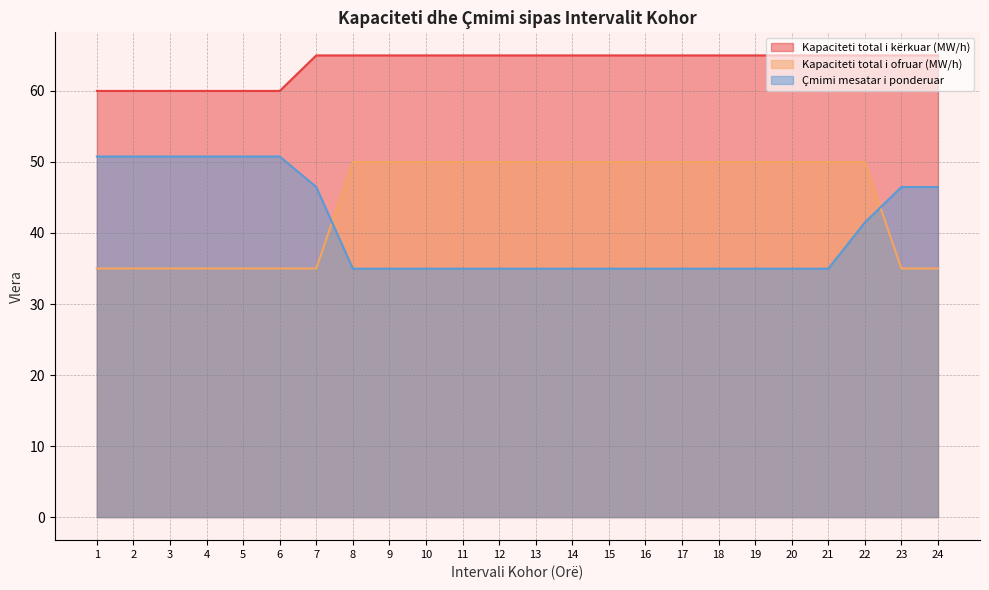

Which series ends up on top after the final intersection of Çmimi mesatar i ponderuar and Kapaciteti total i ofruar (MW/h)?

Çmimi mesatar i ponderuar